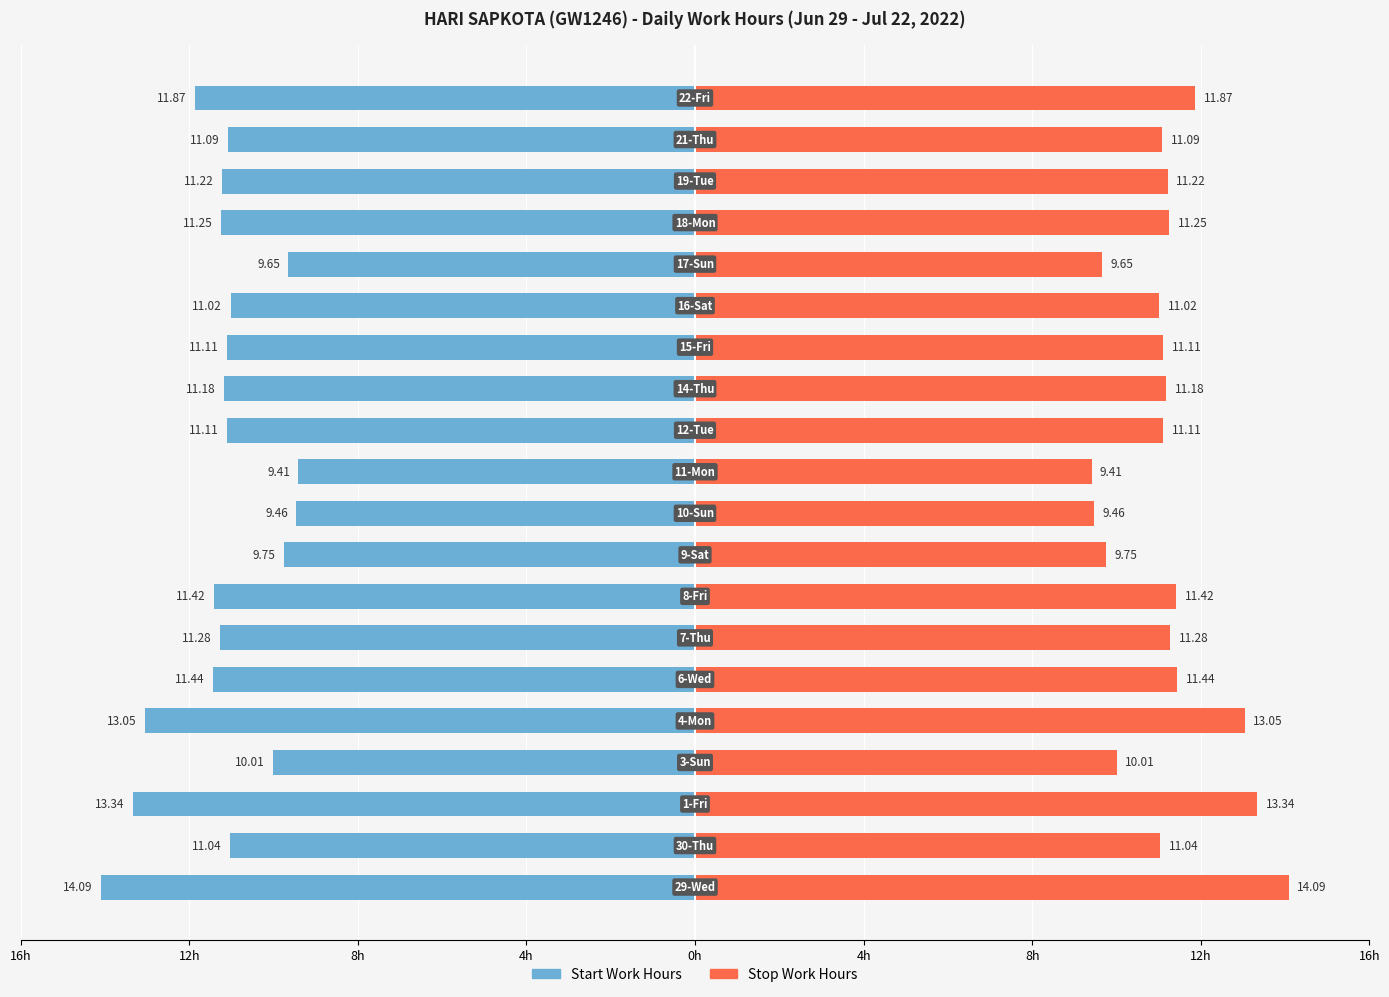

List the series in order of their overall mean, lowest first.

Start Work Hours, Stop Work Hours